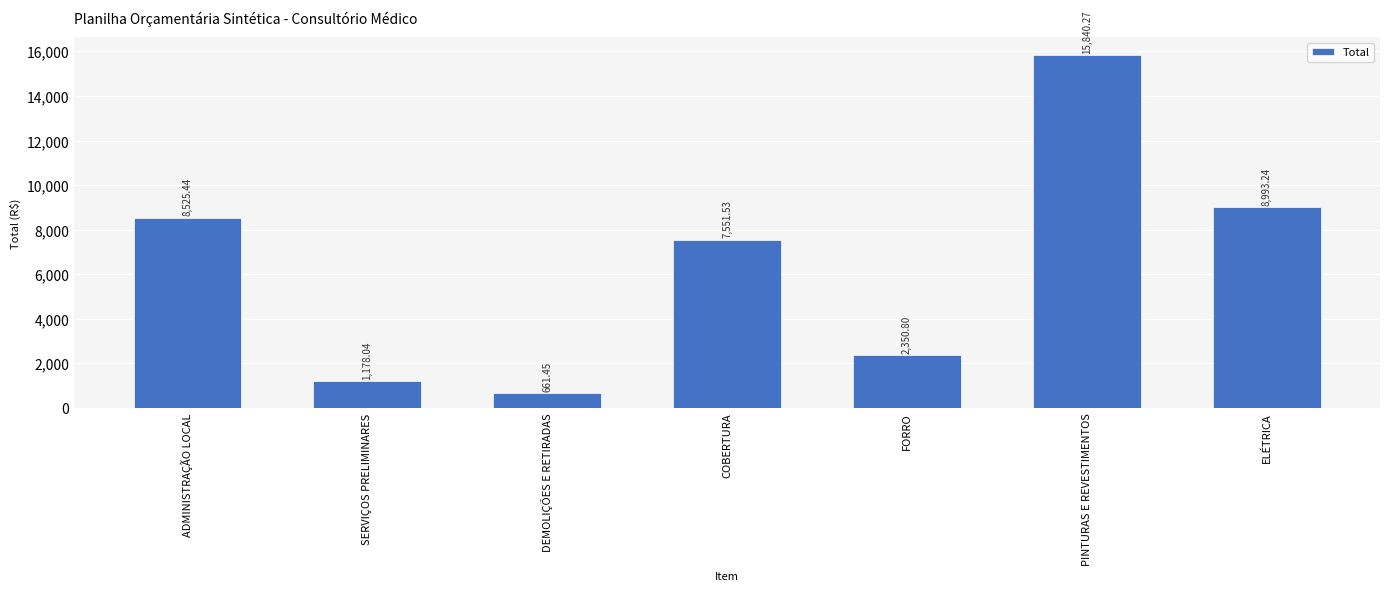

What is the difference between the second highest and minimum values?

8331.8